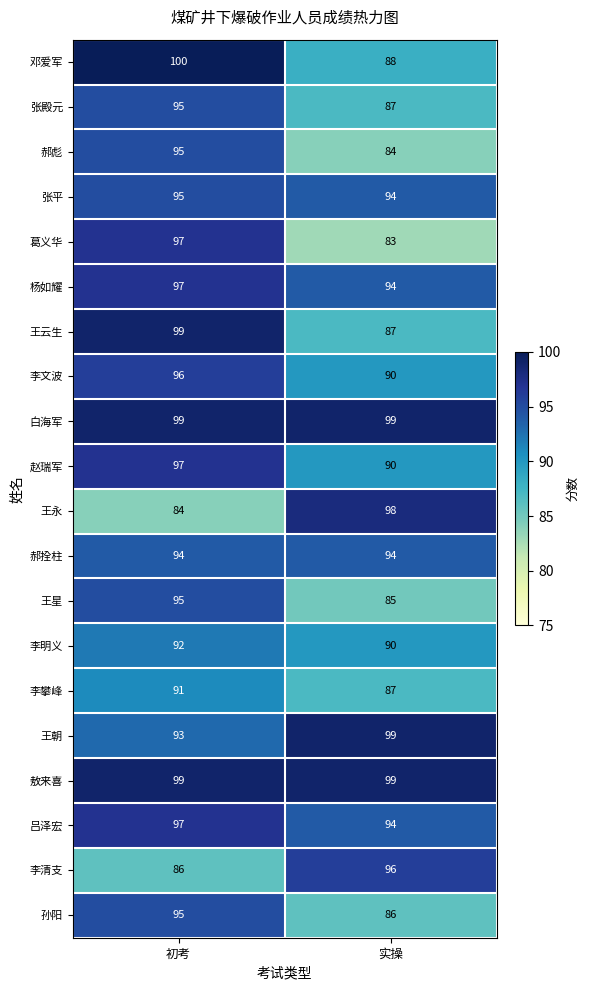

What is the total value across all series at 实操?

1824